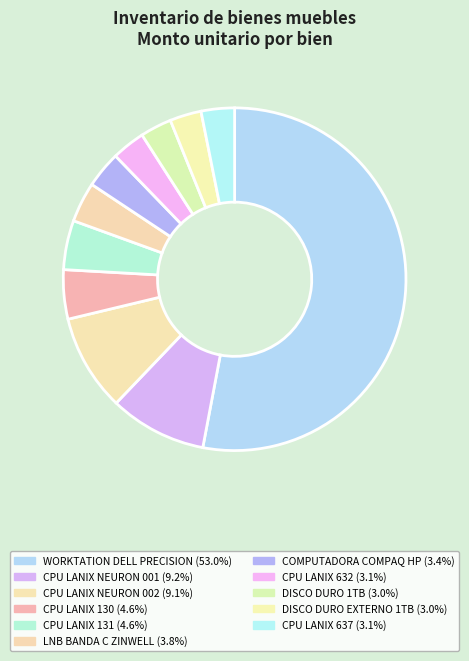

Count the number of slices in the pie.

11